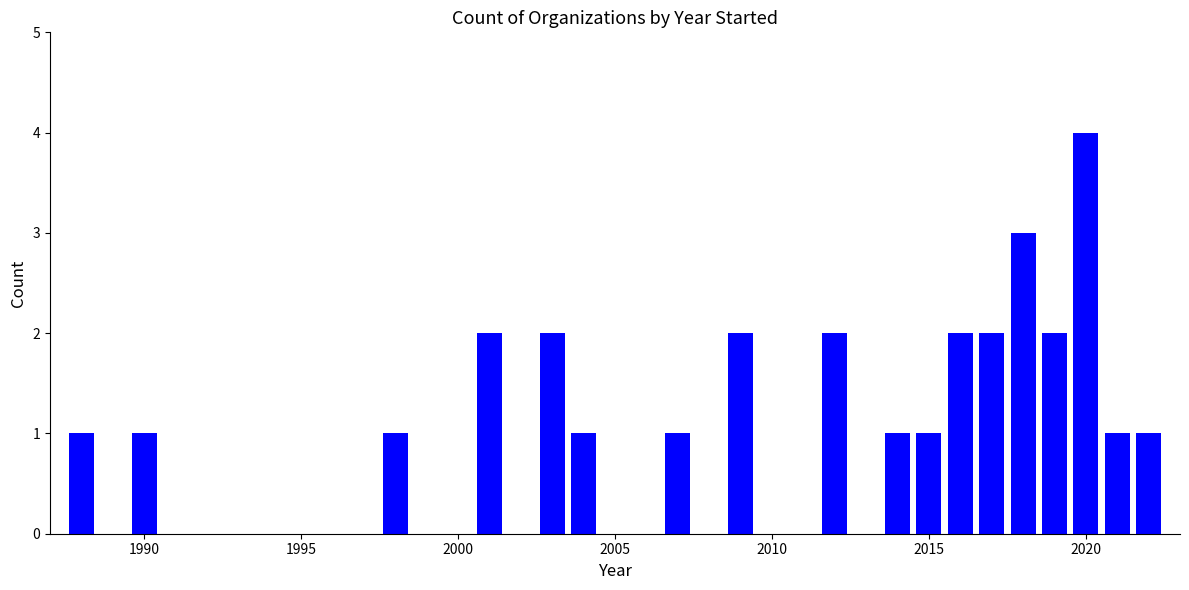

What is the sum of all values?

30